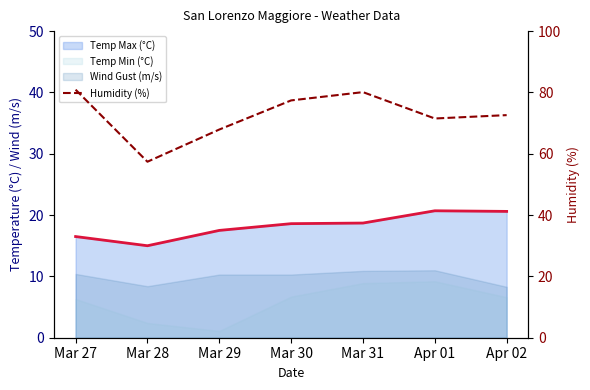

How many lines are shown in the chart?

1